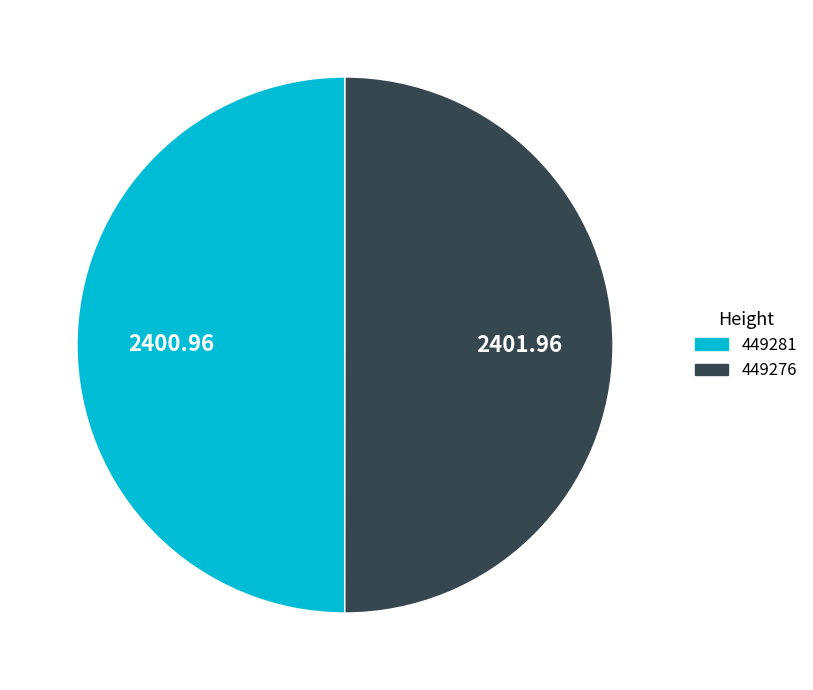

Is the sum of 449276 and 449281 greater than half?

Yes